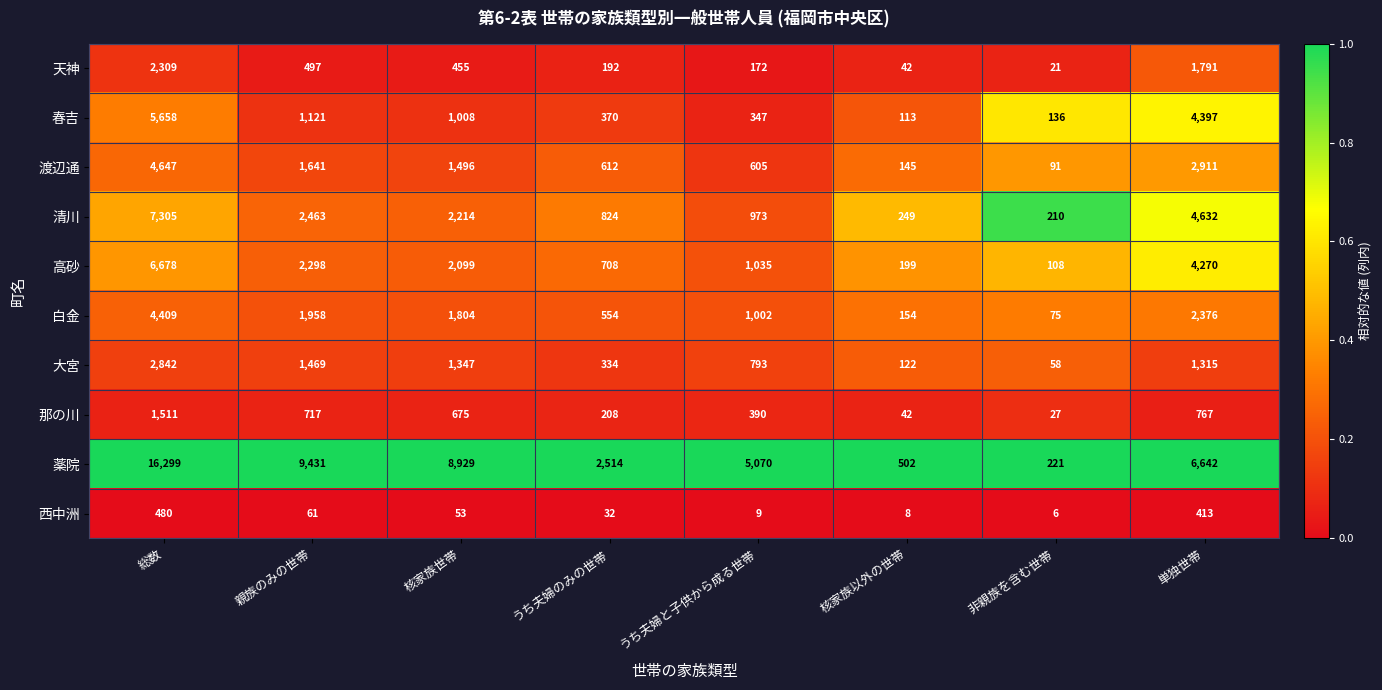

Which series has the largest total across all categories?

薬院